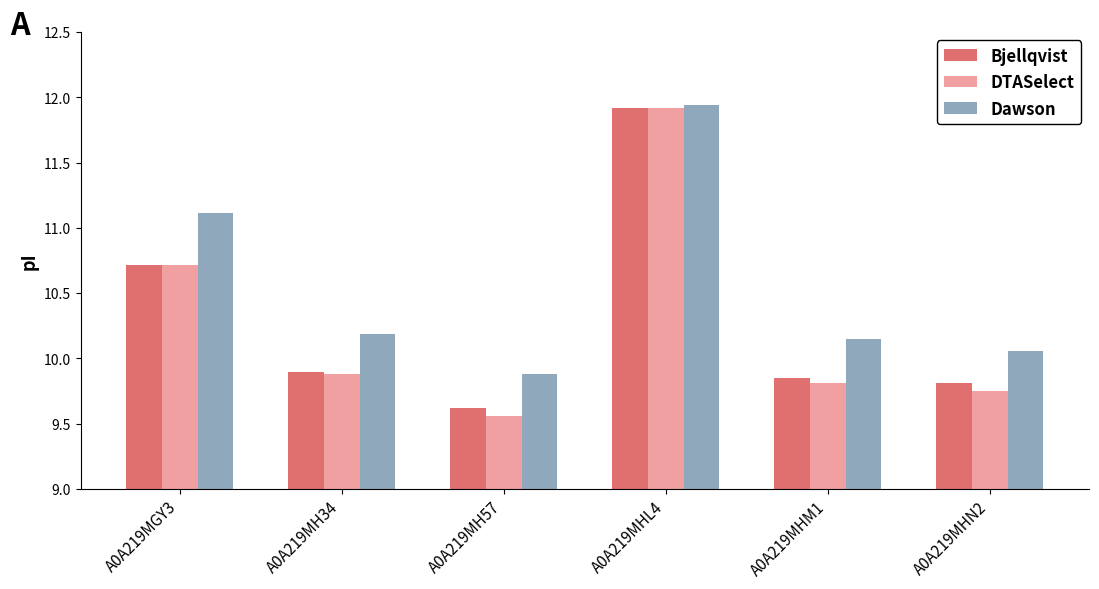

What is the difference between the highest and lowest values at A0A219MH57?

0.3